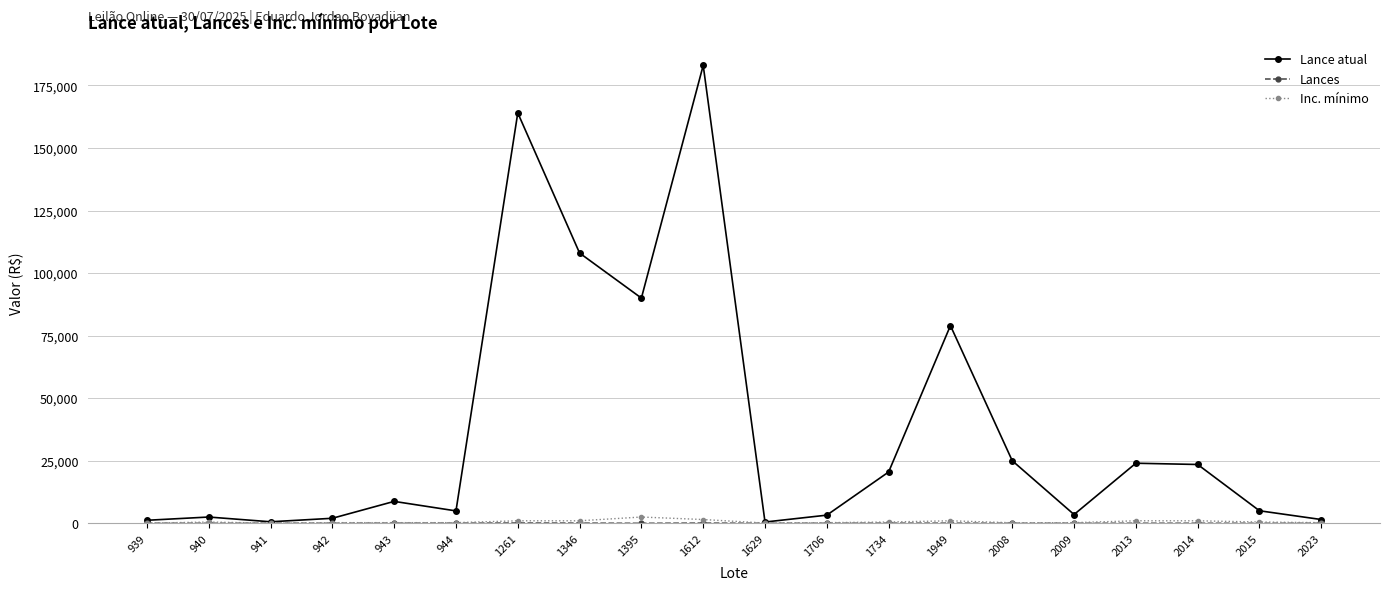

At how many categories does at least one series exceed 55539?

5